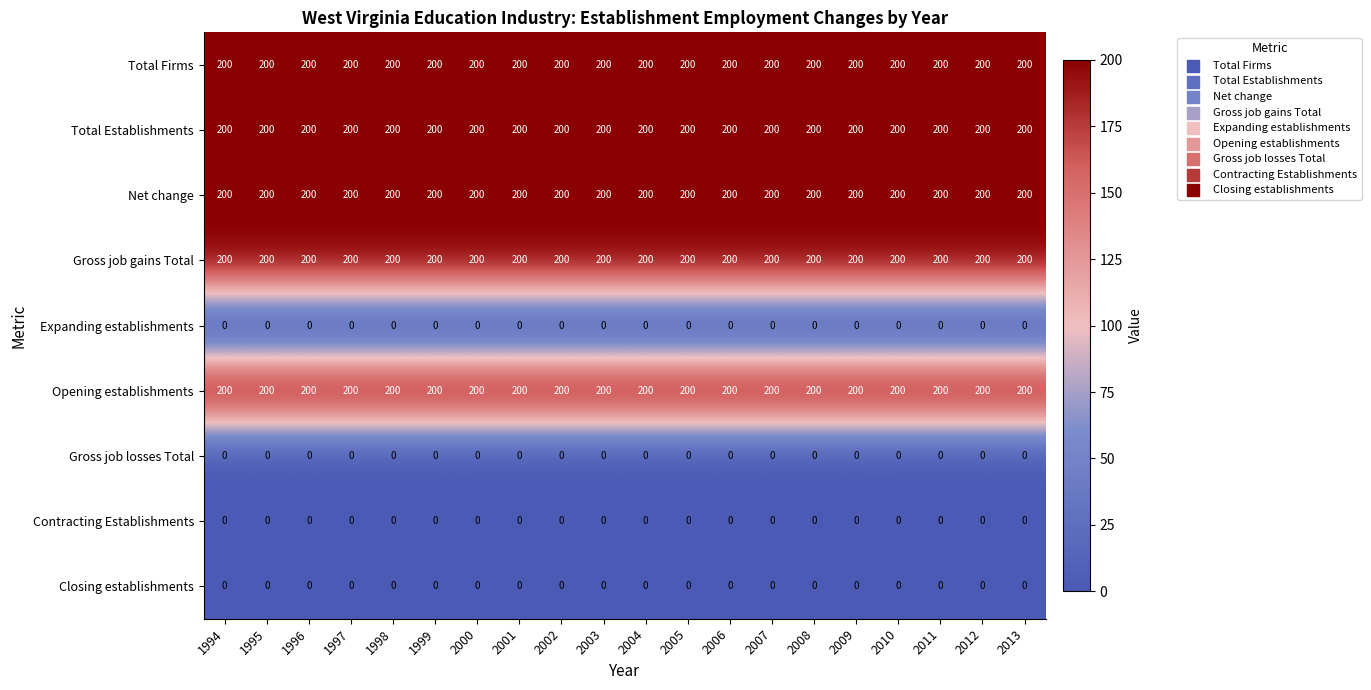

Is it true that Net change equals 200 at 1996?

True